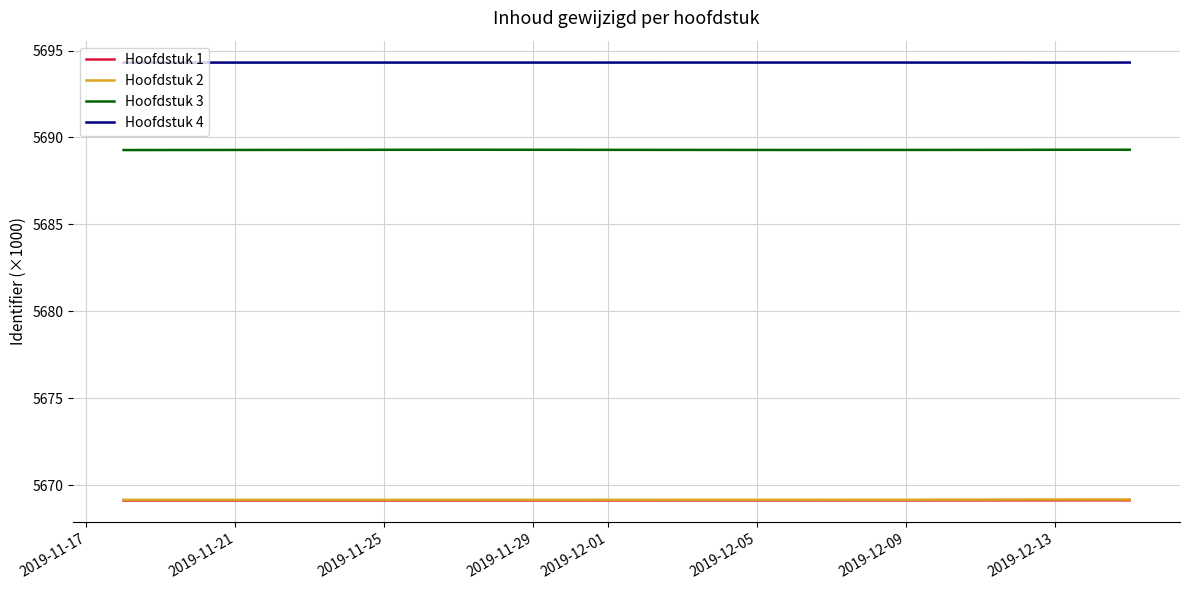

True or false: Hoofdstuk 2 and Hoofdstuk 3 cross at least once.

False